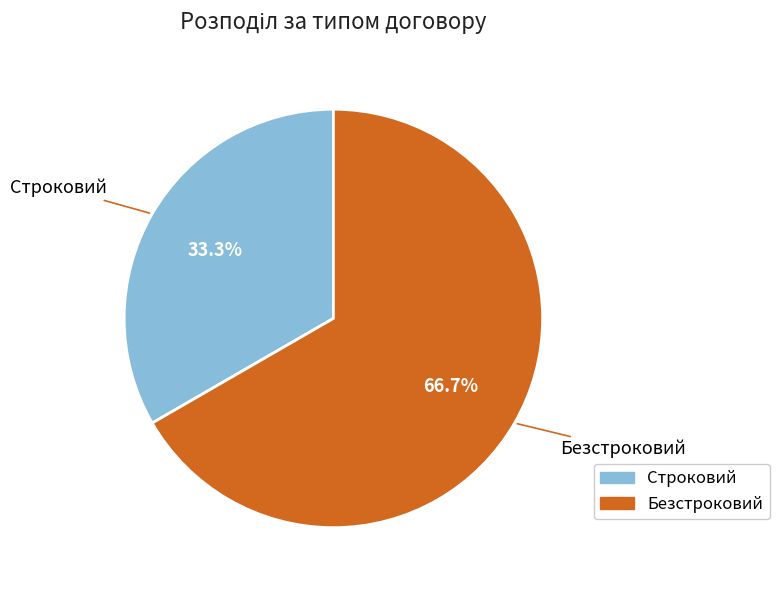

Which slice is the smallest?

Строковий